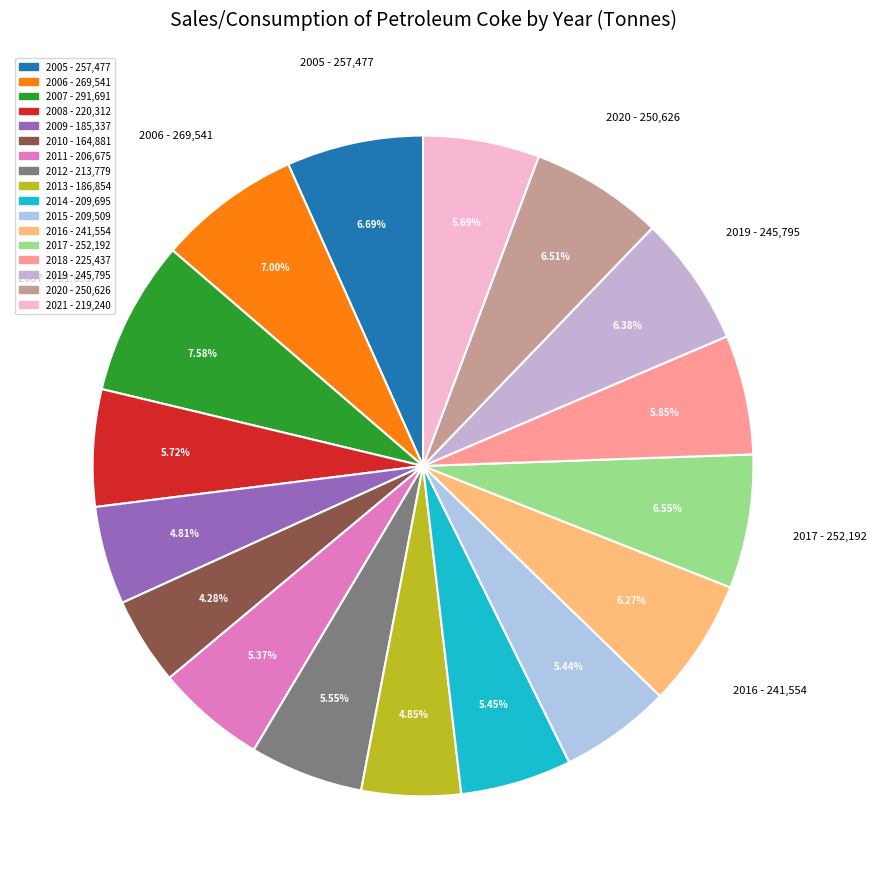

Which category has the biggest portion of the pie?

2007